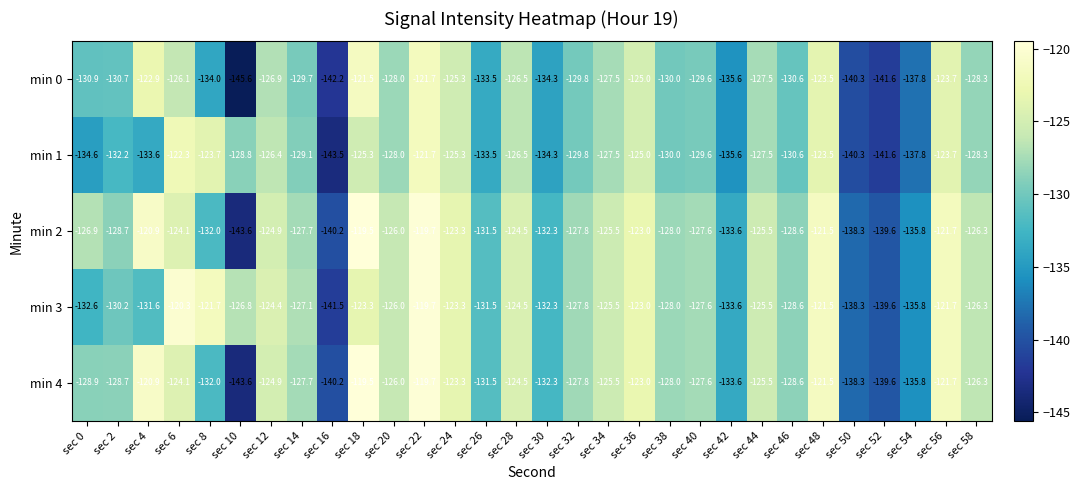

The min 3 series shows -123.3 at sec 24. True or false?

True